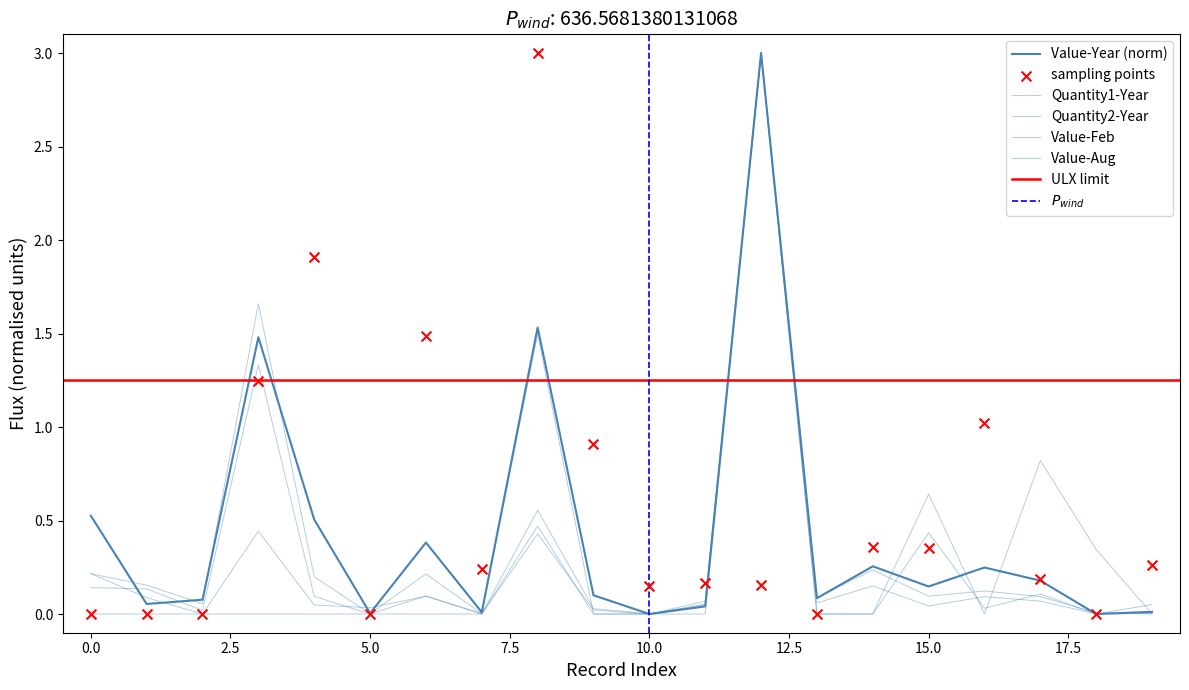

Which series contains the highest Y value?

Value-Year